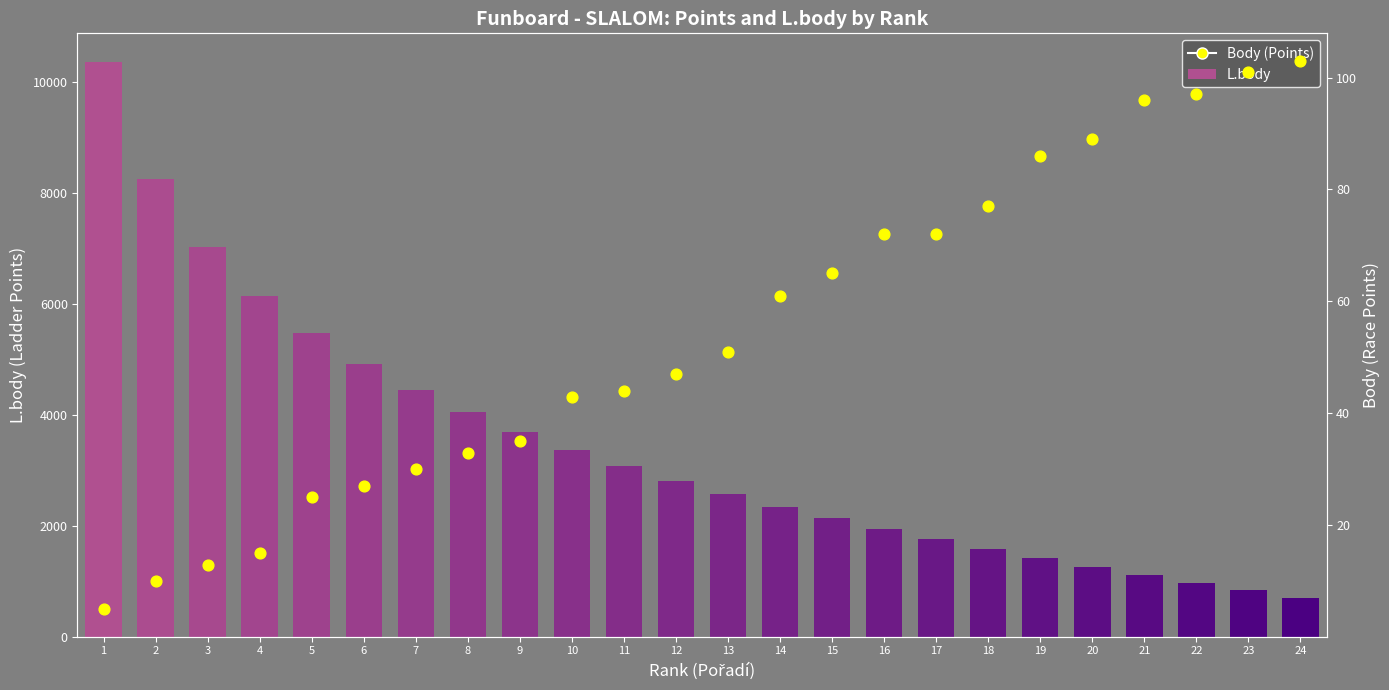

Which series contains the highest Y value?

L.body